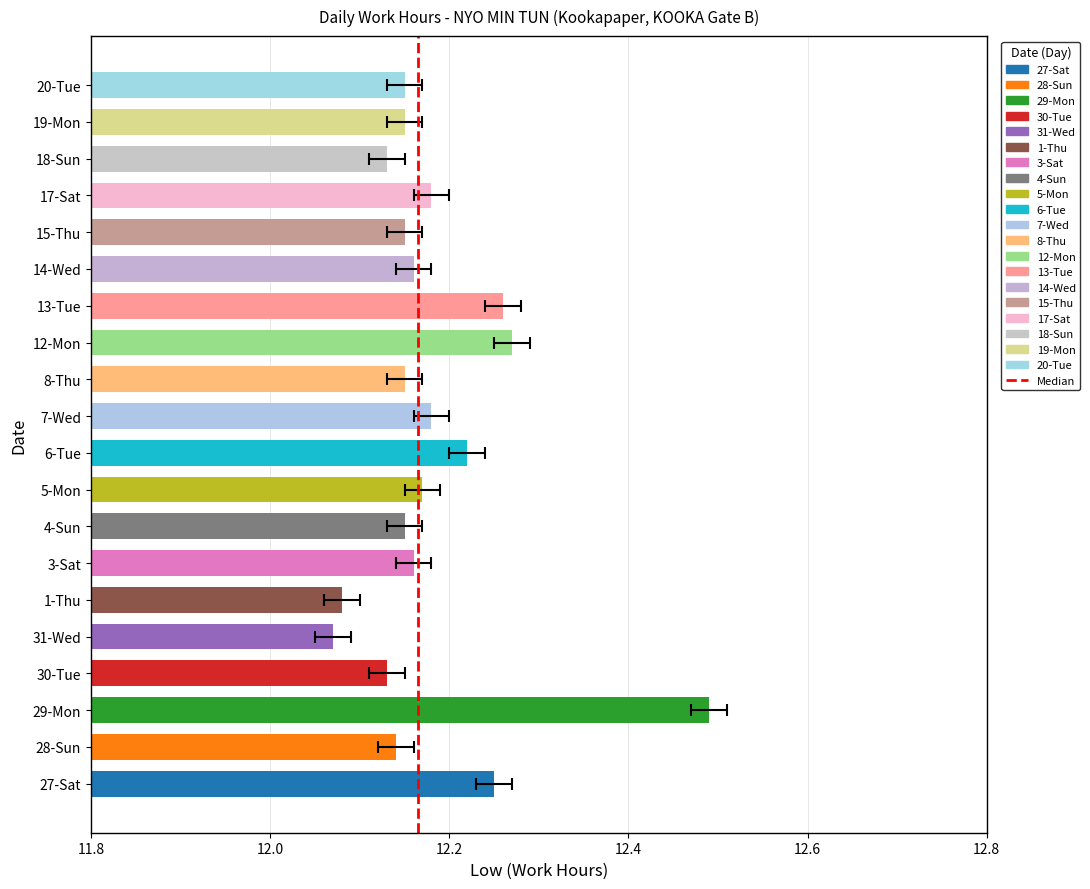

What is the change in value from 5-Mon to 13-Tue?

+0.1